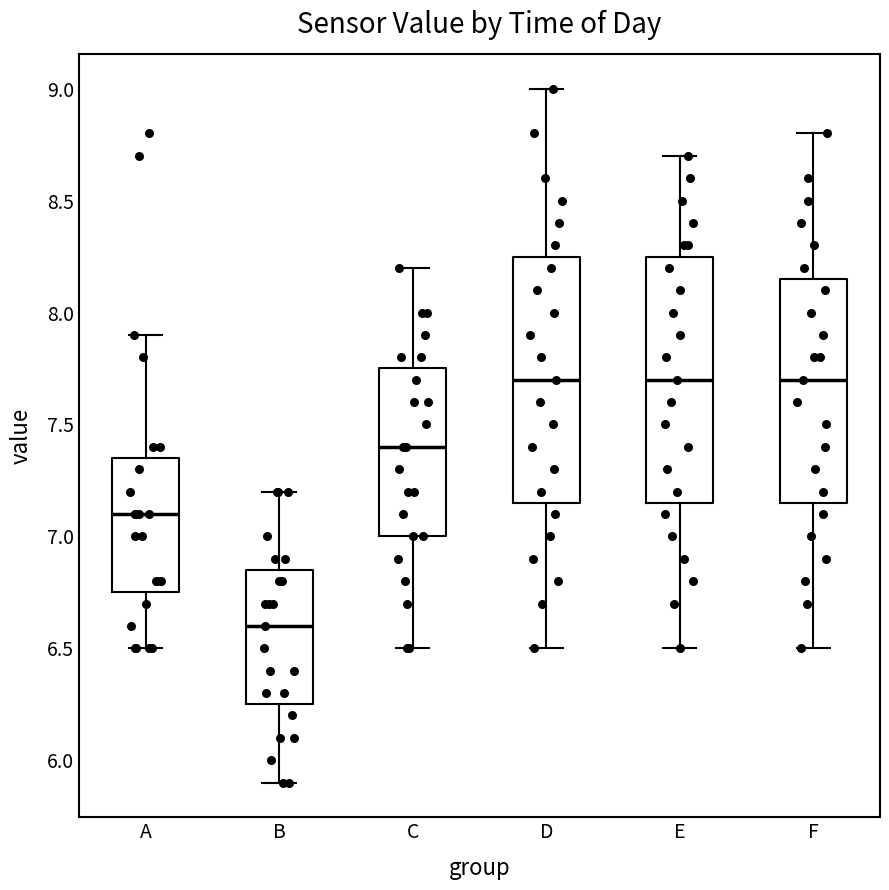

Reading left to right, read every box against the y-axis: the position of its median line, the range the box covers, and the ends of its whiskers. The values are not printed on the chart, so give them approximately, as read against the axis.

A: median 7.10, box 6.75 to 7.35, whiskers 6.50 to 7.90
B: median 6.60, box 6.25 to 6.85, whiskers 5.90 to 7.20
C: median 7.40, box 7.00 to 7.75, whiskers 6.50 to 8.20
D: median 7.70, box 7.15 to 8.25, whiskers 6.50 to 9.00
E: median 7.70, box 7.15 to 8.25, whiskers 6.50 to 8.70
F: median 7.70, box 7.15 to 8.15, whiskers 6.50 to 8.80